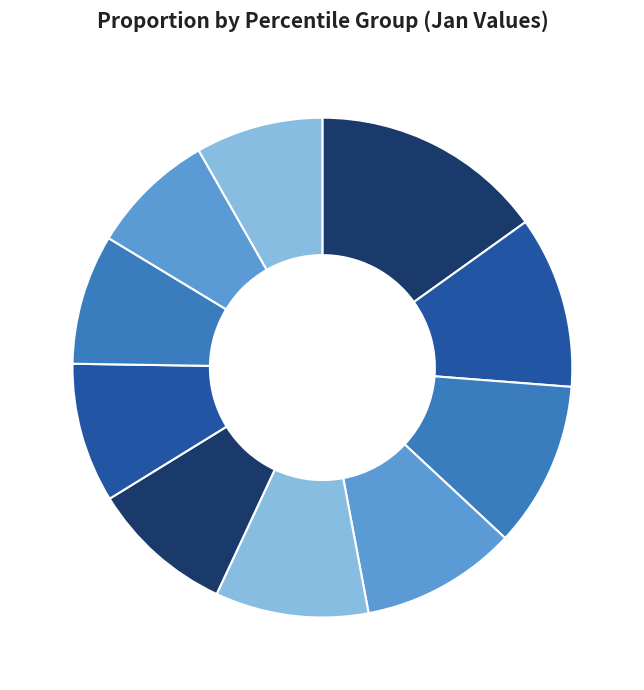

Does any single category account for the majority?

No